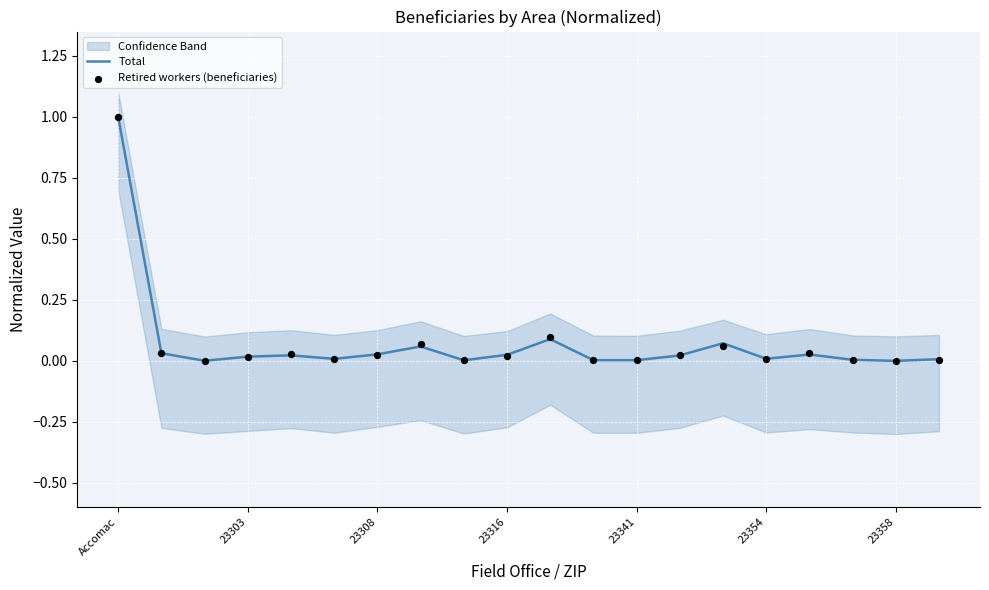

Which series contains the highest Y value?

Total